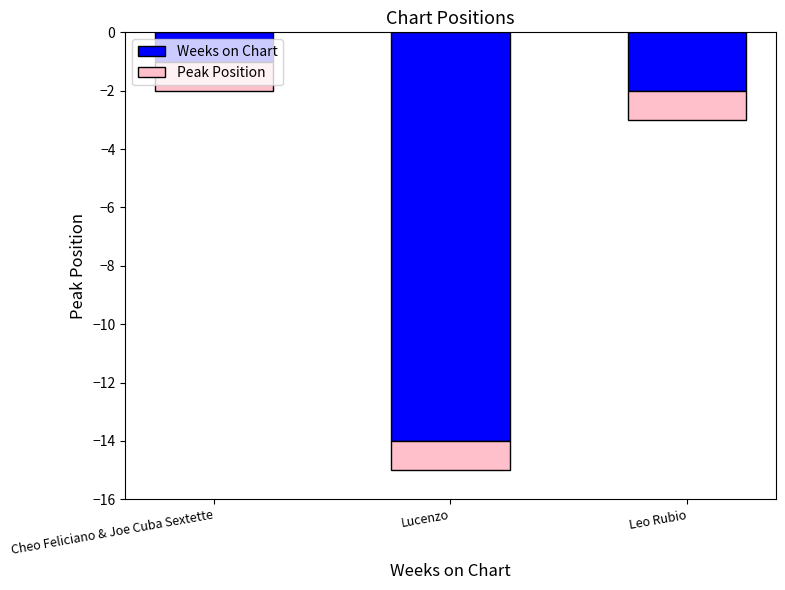

Rank the series by their average value, from lowest to highest.

Weeks on Chart, Peak Position